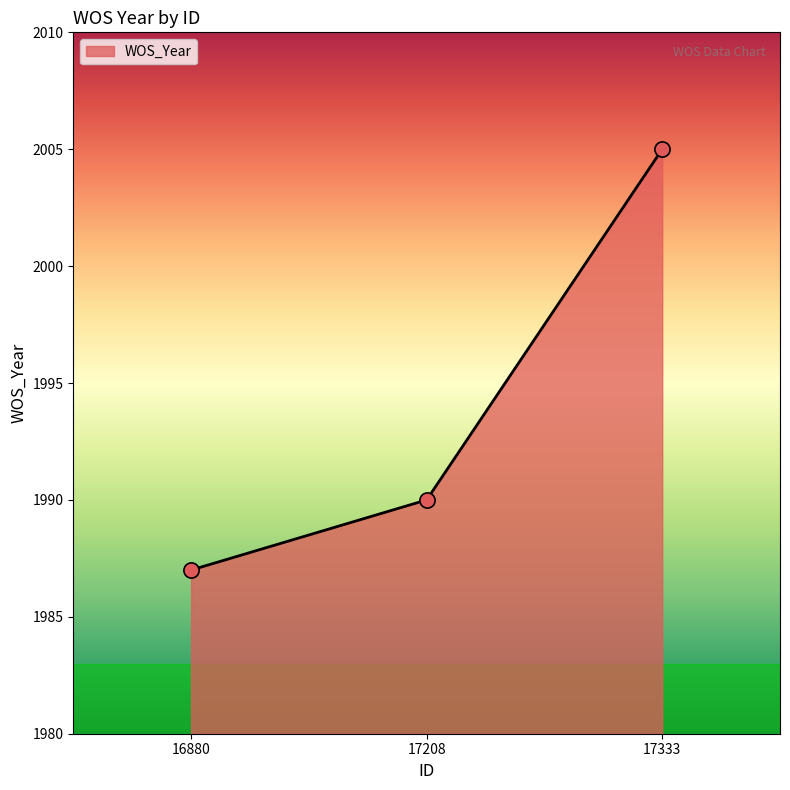

Between 16880 and 17208, which is larger?

17208